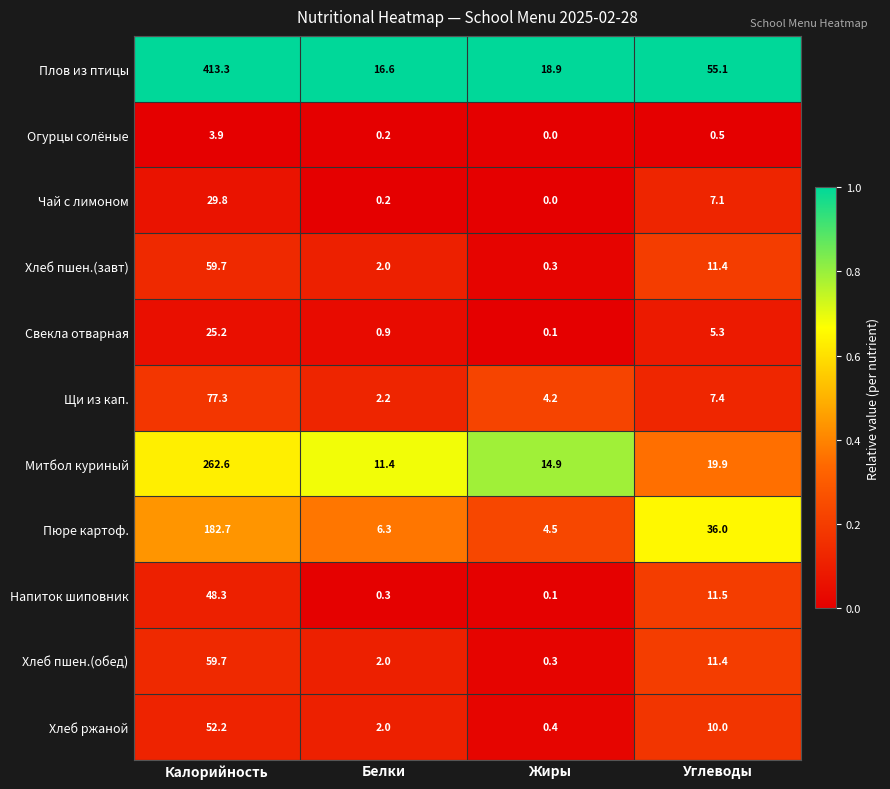

The value of Хлеб пшен.(завт) at Белки is 2.0. True or false?

True